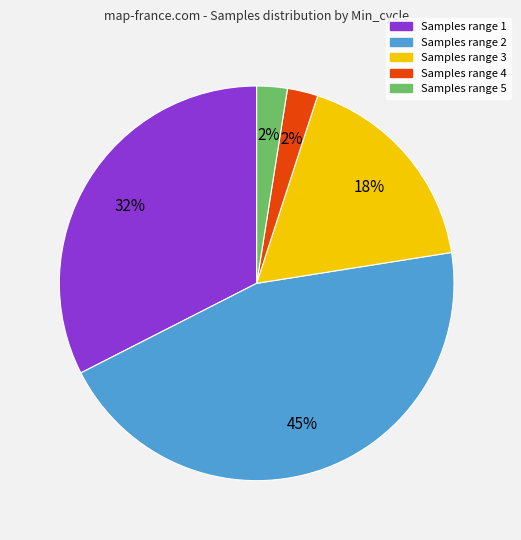

Does any single category account for the majority?

No